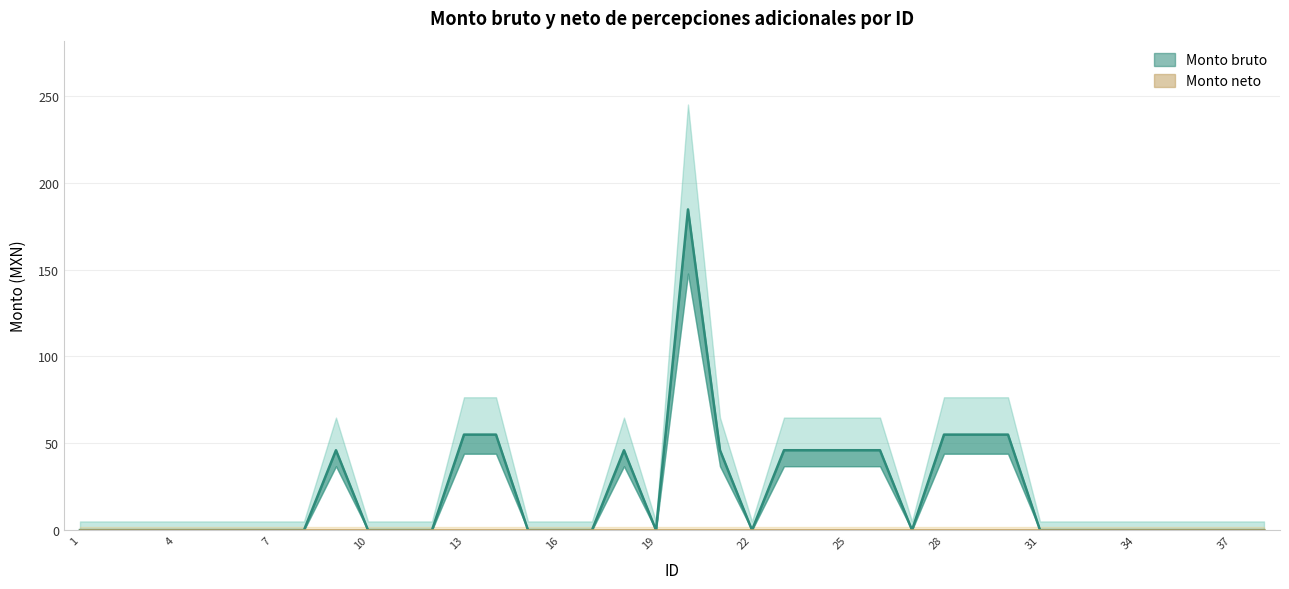

List the labels in order of value, largest first.

20, 13, 14, 28, 29, 30, 9, 18, 21, 23, 24, 25, 26, 1, 2, 3, 4, 5, 6, 7, 8, 10, 11, 12, 15, 16, 17, 19, 22, 27, 31, 32, 33, 34, 35, 36, 37, 38